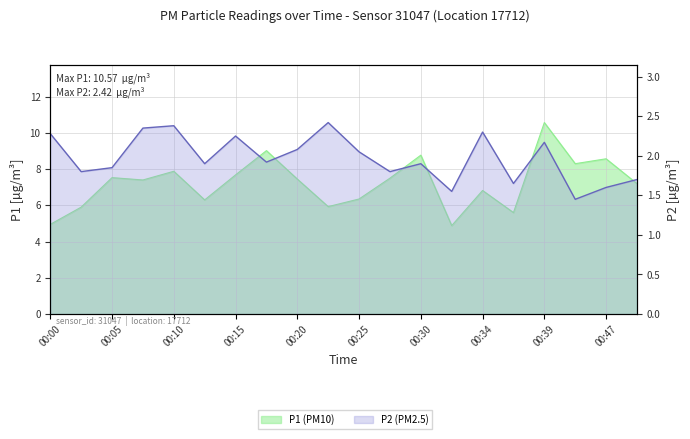

True or false: P2 has a value of 3.0 at 00:39.

False